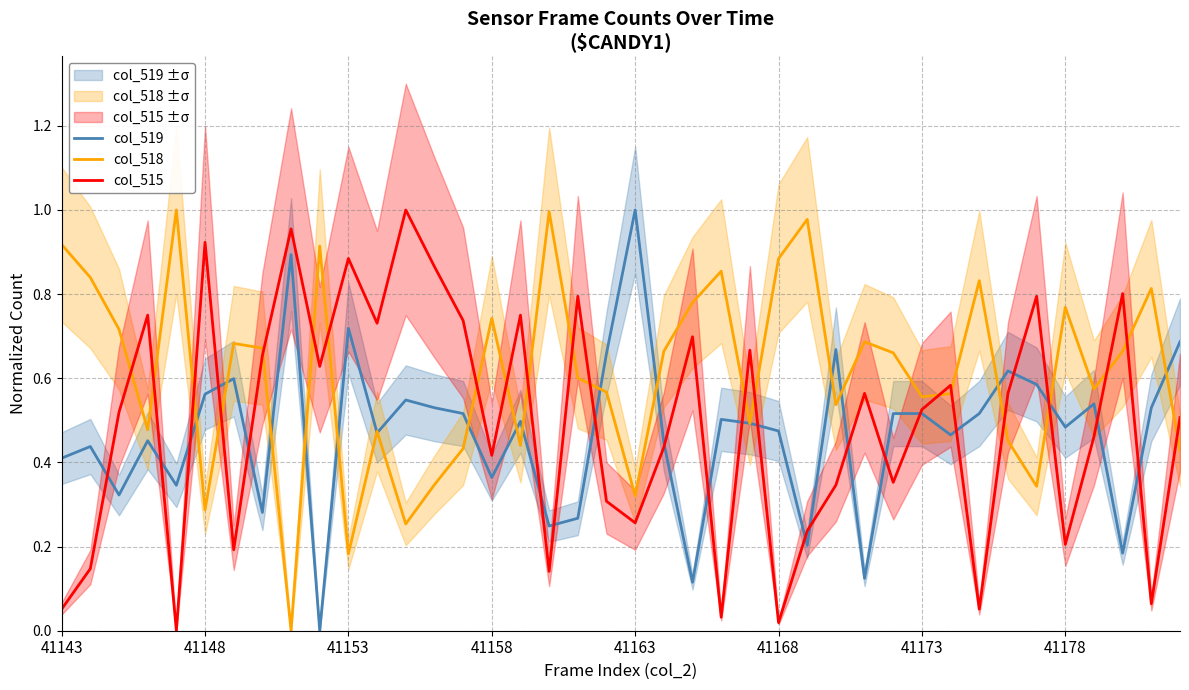

True or false: col_518 and col_515 intersect in this chart.

True